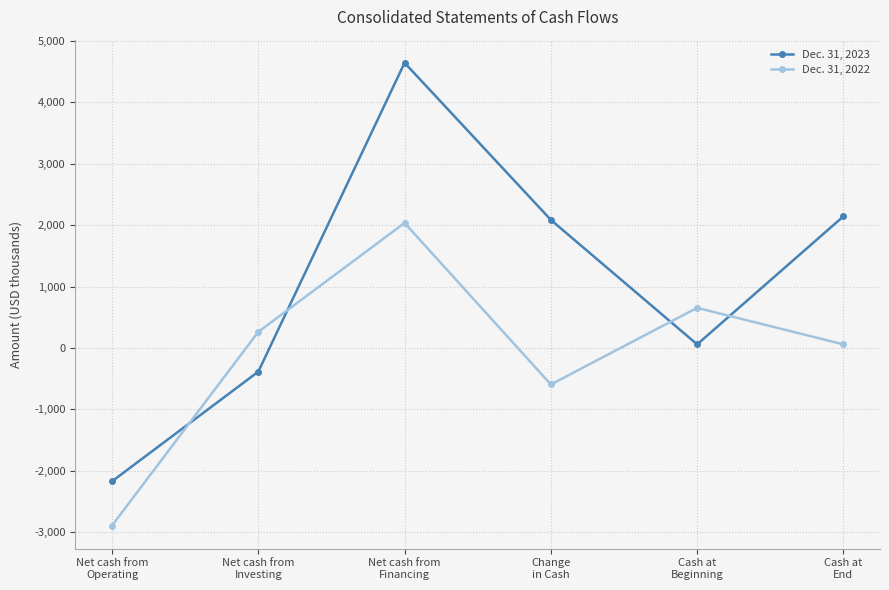

What value does the Dec. 31, 2022 series have at Cash at
Beginning, to the nearest 10?

650